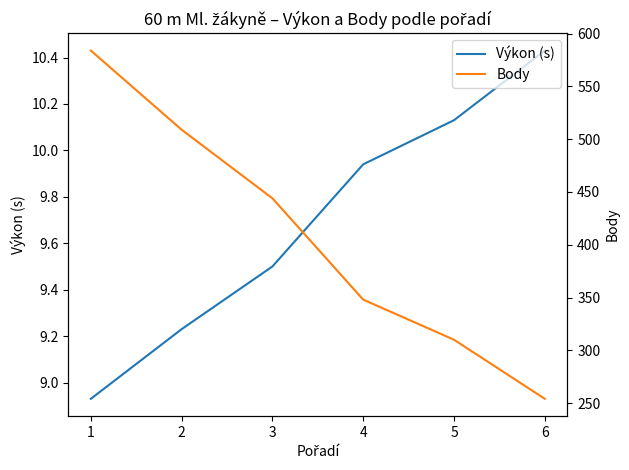

How many data points in Body are above 444?

2